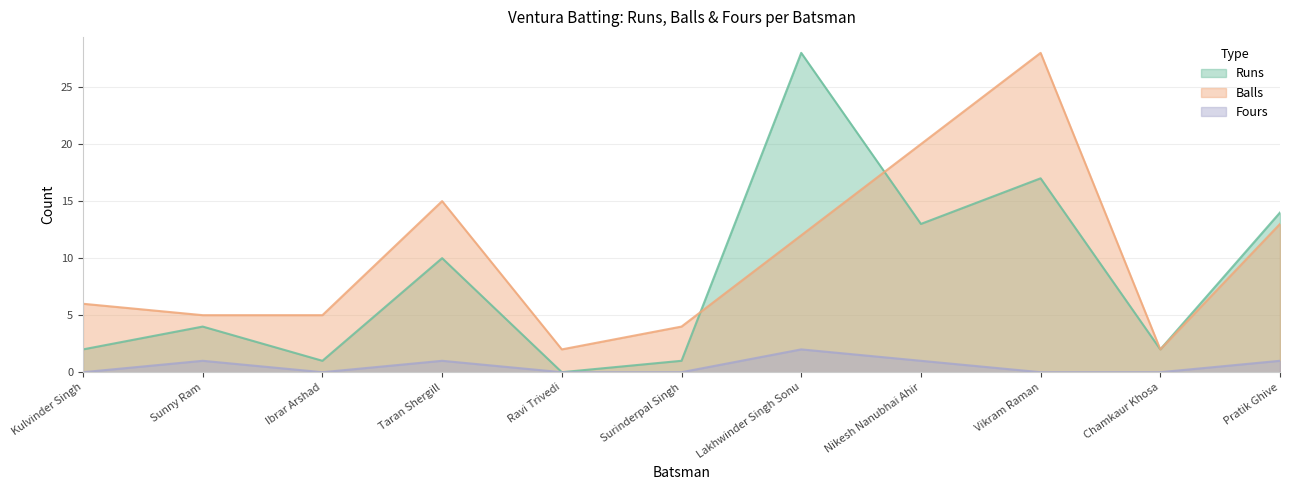

What is the total value across all series at Sunny Ram?

10